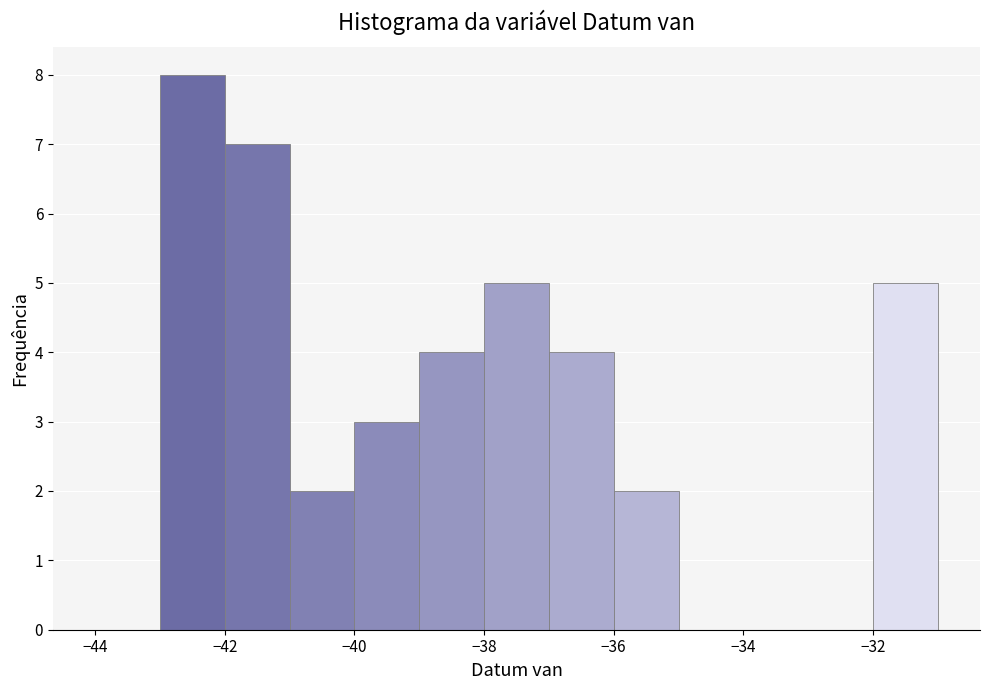

Over which range of the x-axis is the bar tallest?

-43 to -42